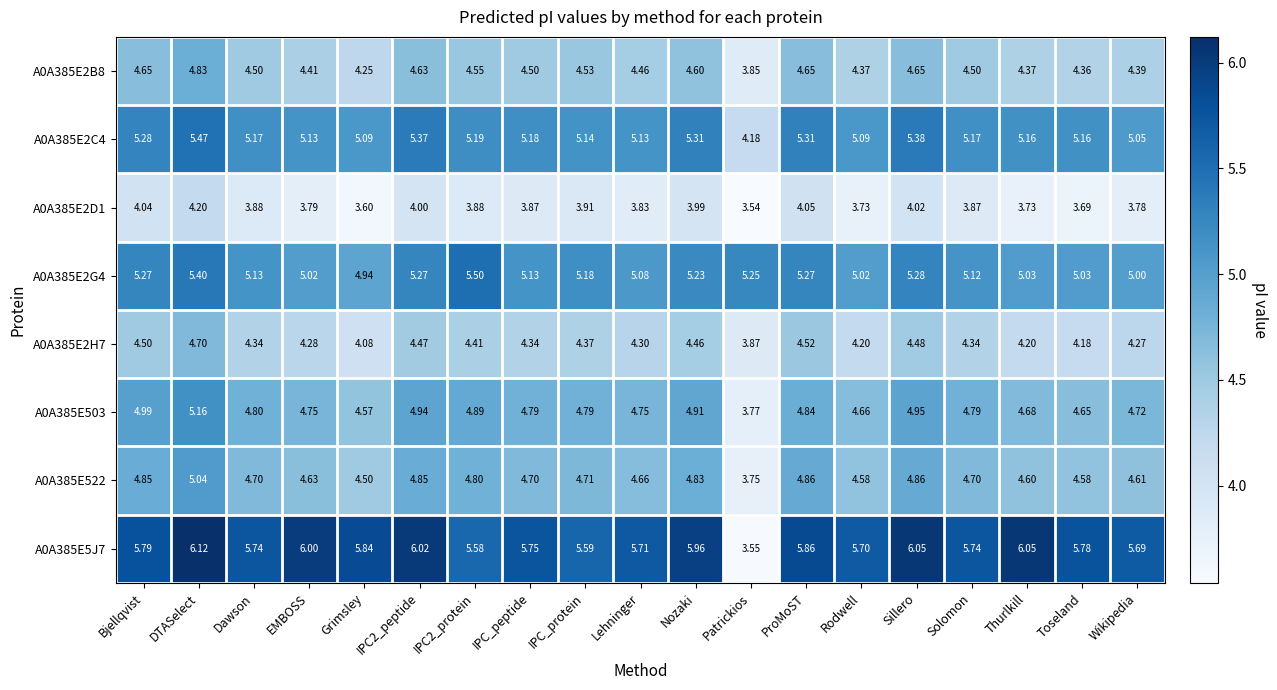

Is the value of A0A385E2G4 at Solomon greater than the value of A0A385E5J7 at Solomon?

No